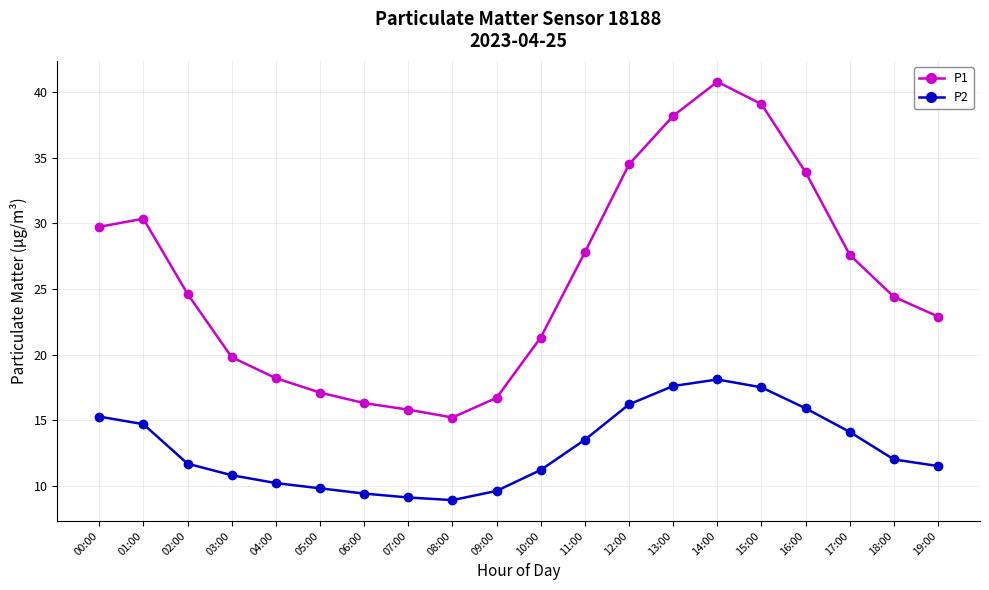

Read the P2 value at 11:00.

13.5